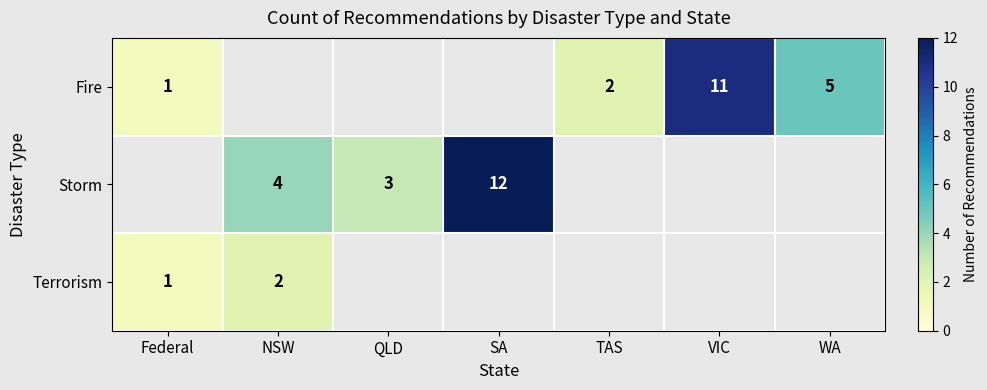

The Terrorism series shows 0 at Federal. True or false?

False